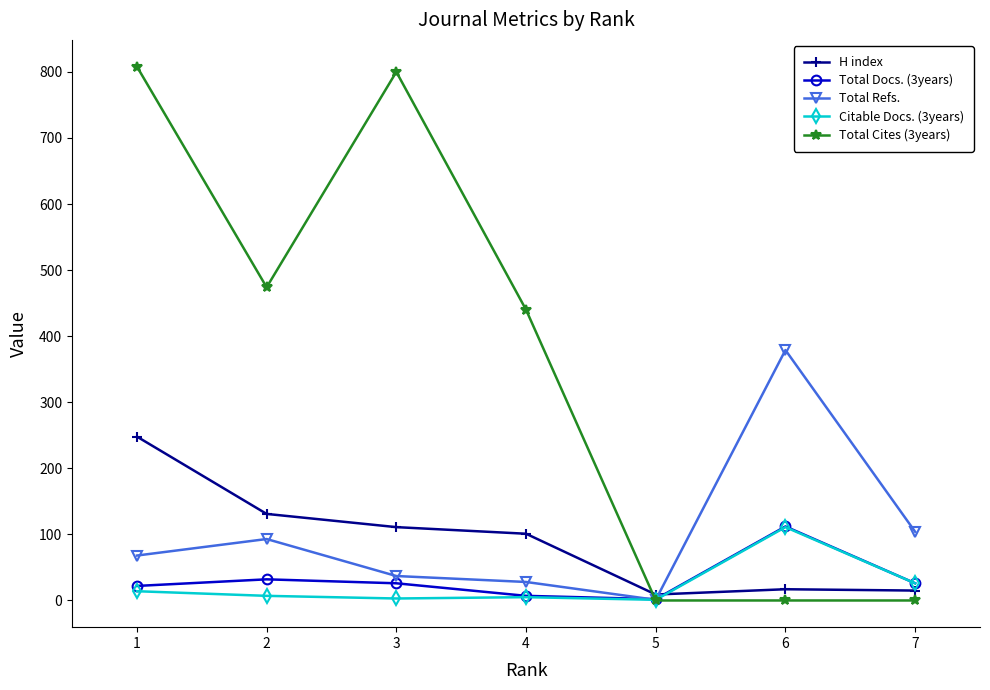

What is the sum of all Total Refs. values?

710